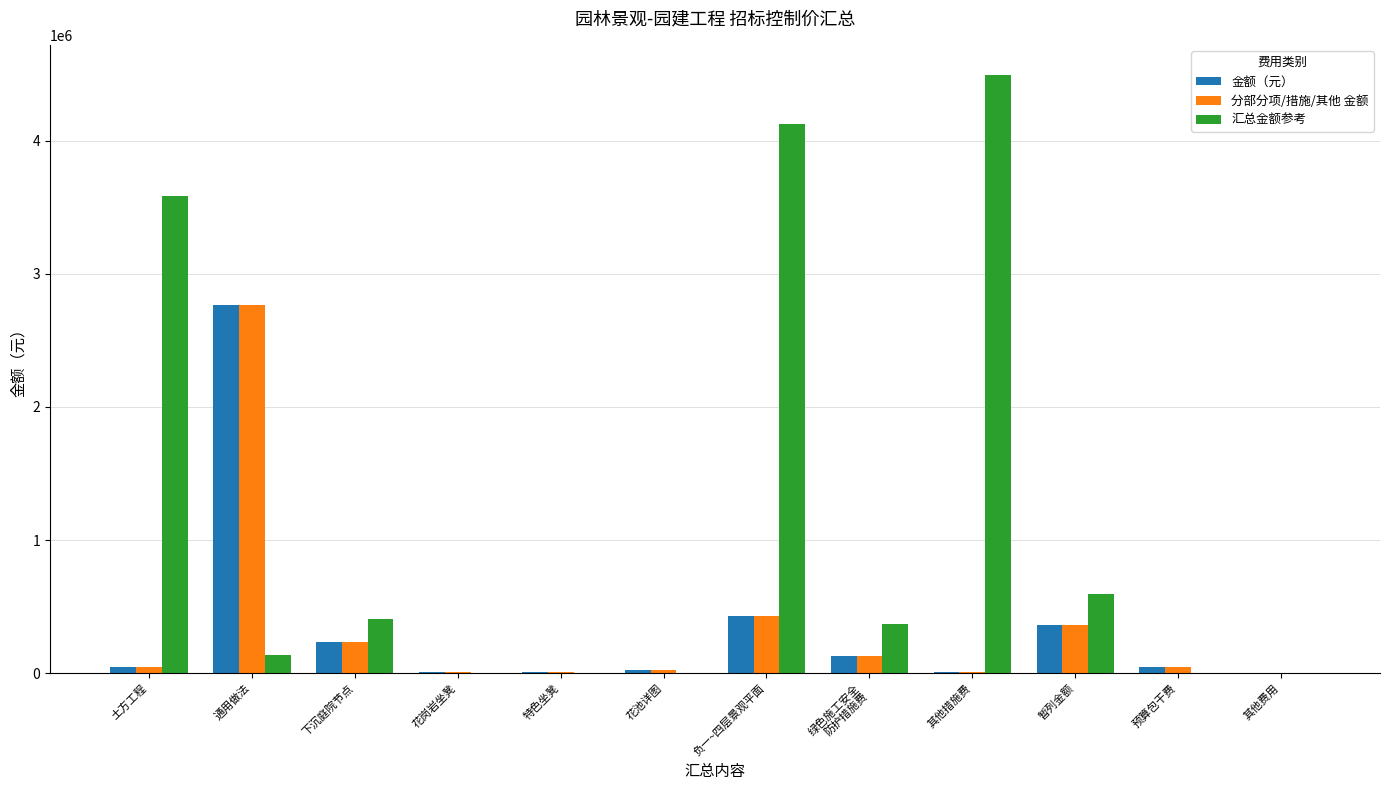

Is the value of 分部分项/措施/其他 金额 at 暂列金额 greater than the value of 金额（元） at 下沉庭院节点?

Yes